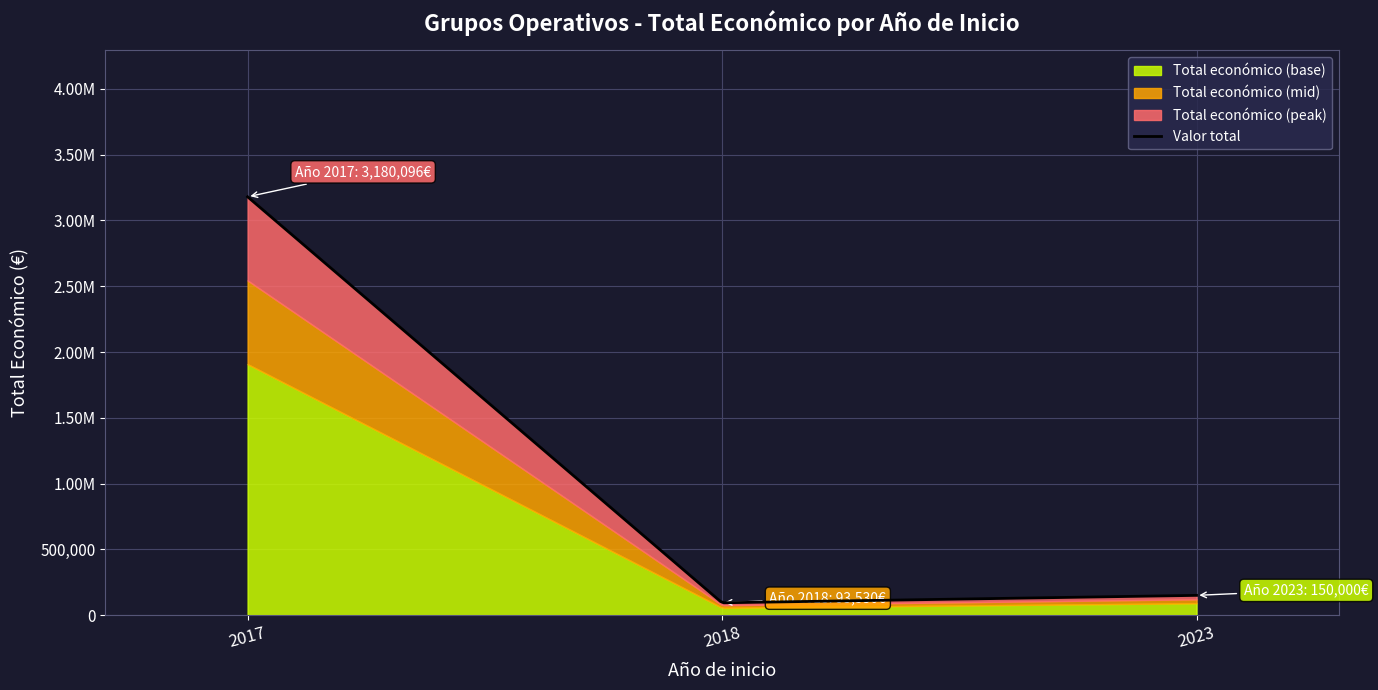

Which label corresponds to the smallest value in the chart?

2018